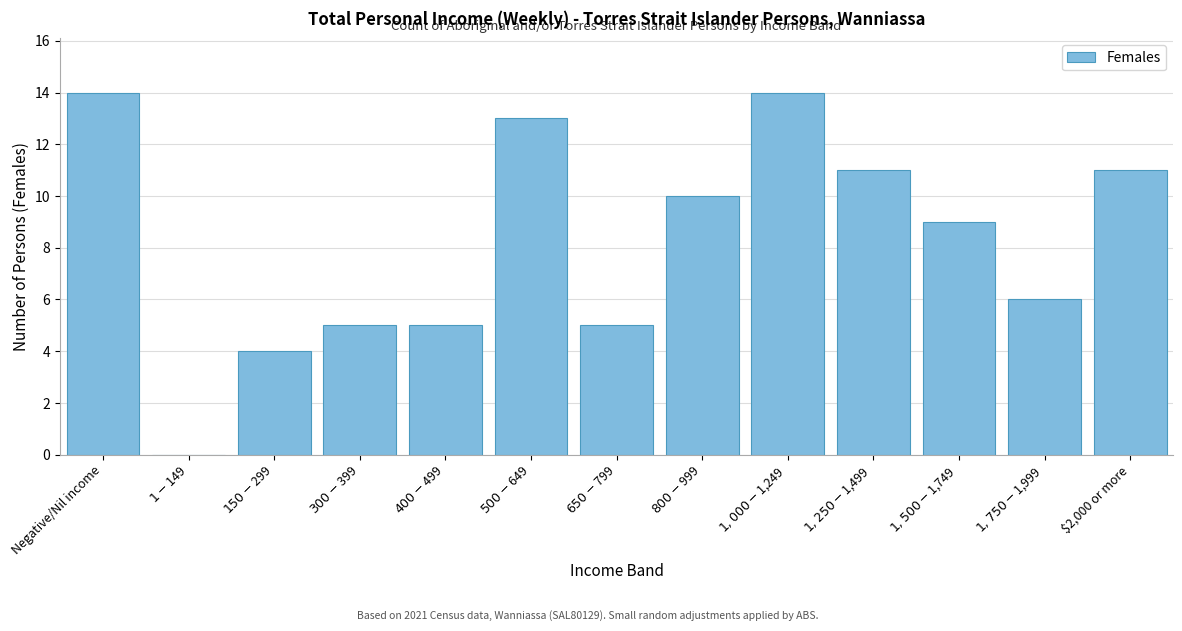

What is the maximum value shown in the chart?

14